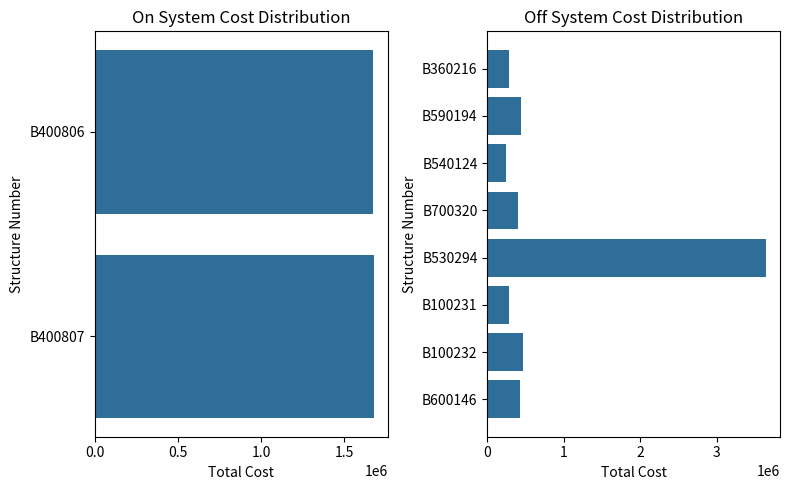

How many categories are shown in the chart?

8